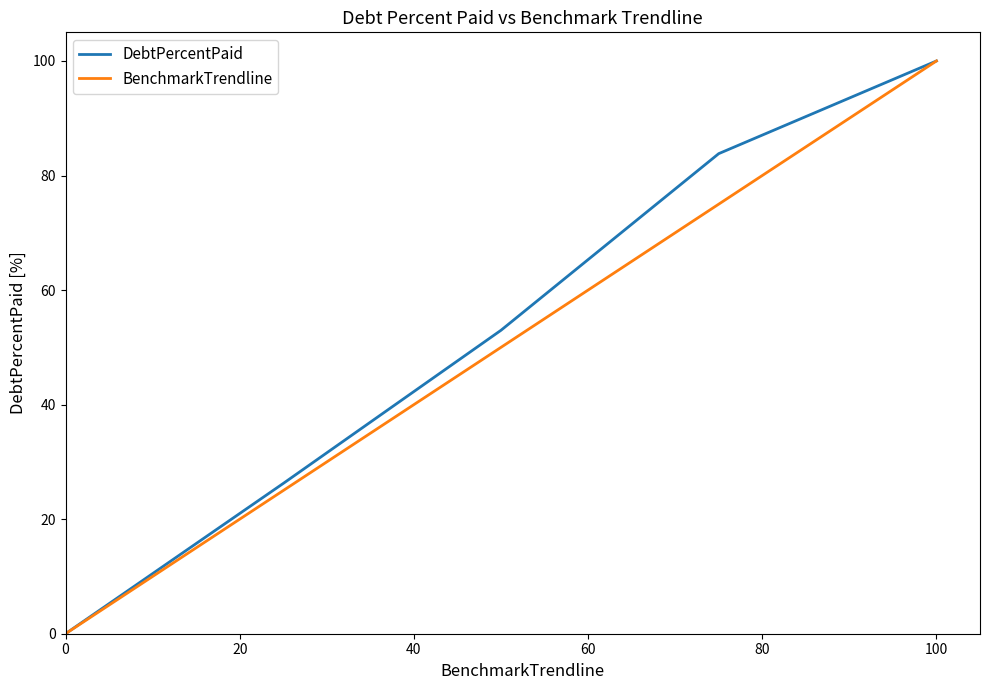

What is the maximum value for DebtPercentPaid?

100.0